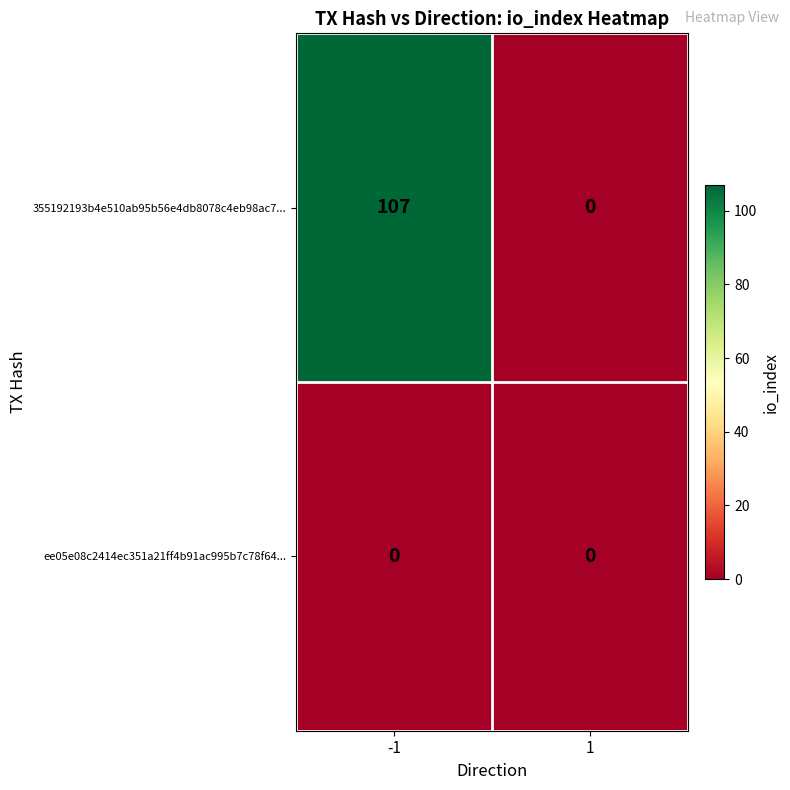

Which series has the largest total across all categories?

355192193b4e510ab95b56e4db8078c4eb98ac7...